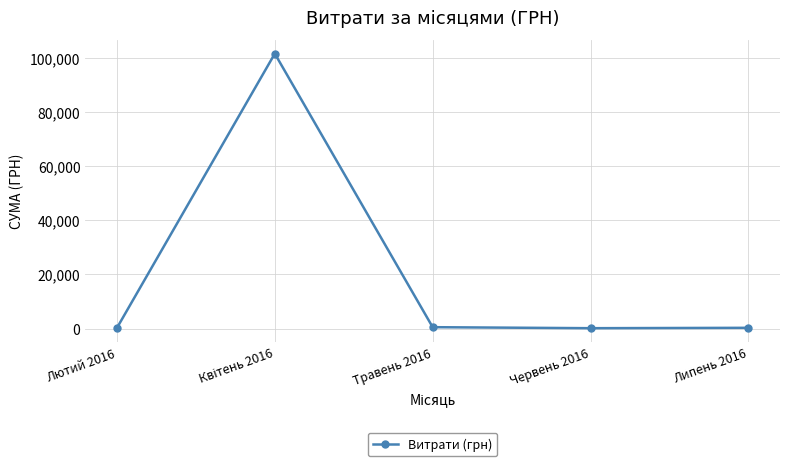

What position from the right is Червень 2016?

2